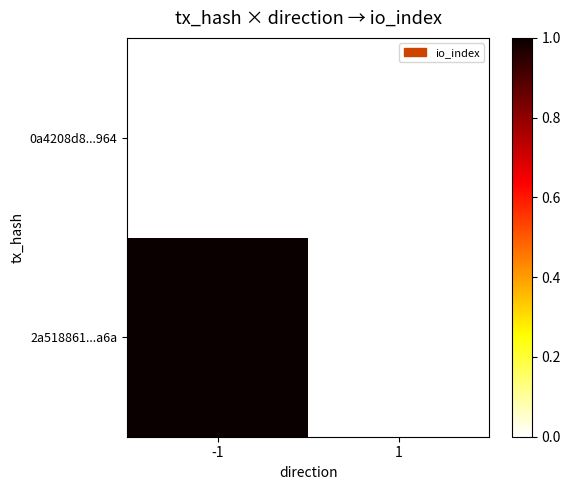

Reading right to left, list all the values displayed in this chart.

2a518861...a6a: 1=0	-1=1
0a4208d8...964: 1=0	-1=0